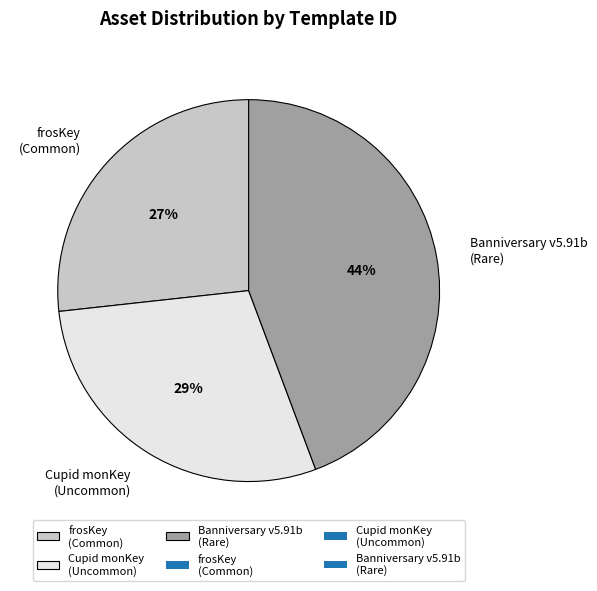

Between frosKey (Common) and Banniversary v5.91b (Rare), which is larger?

Banniversary v5.91b (Rare)